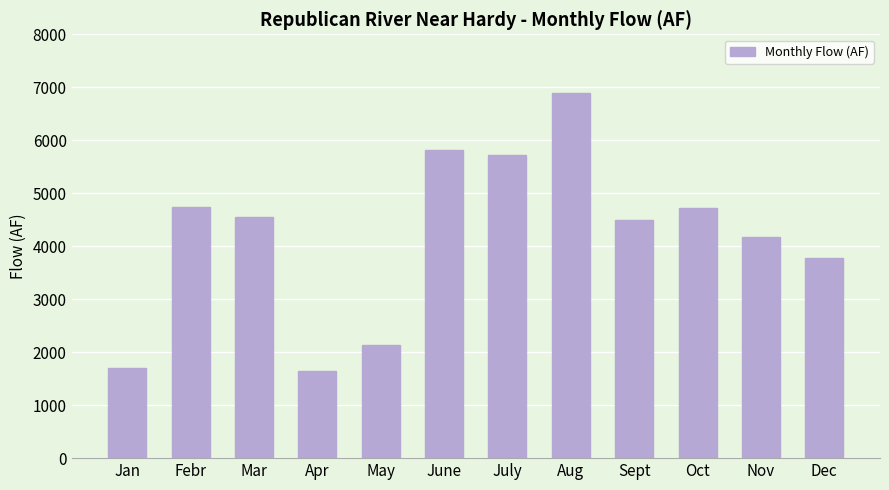

What is the value of the 7th bar from the left?

5726.3